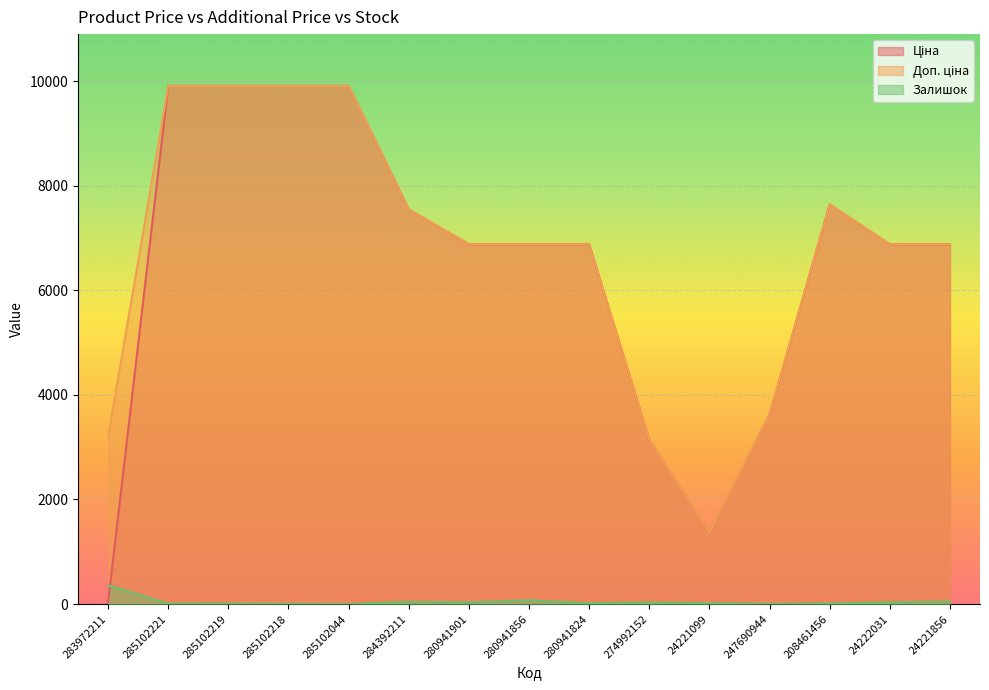

What is the value of the Доп. ціна point at the 2nd from the left?

9908.5